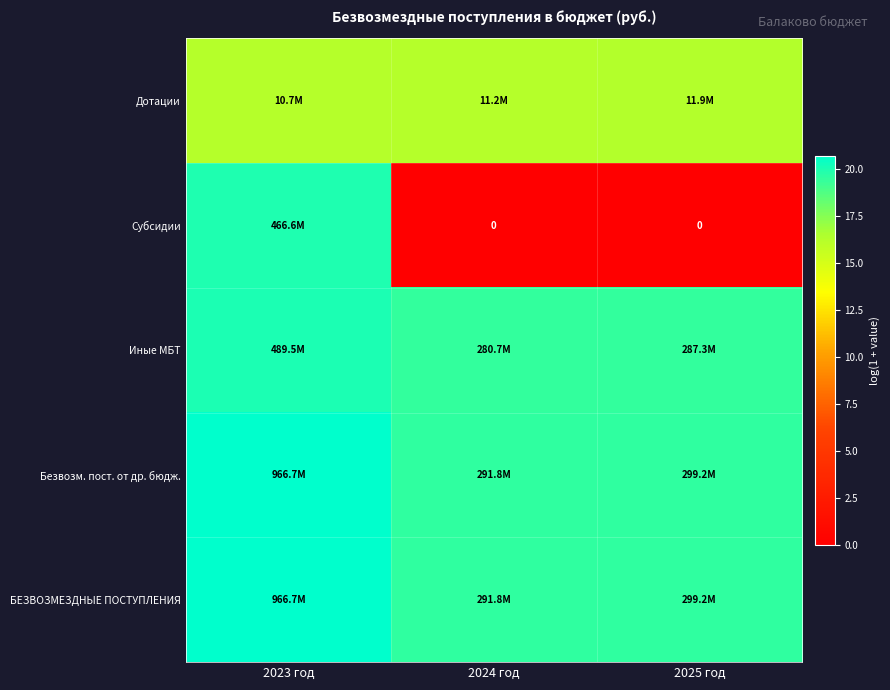

At which label is Безвозм. пост. от др. бюдж. closest to 20?

2025 год